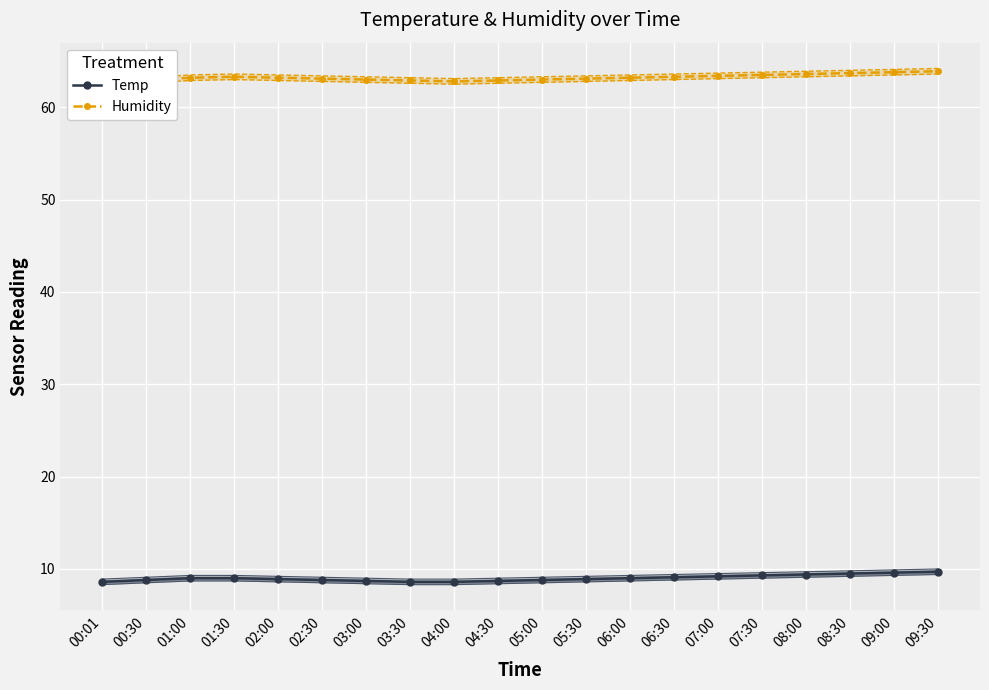

Which has a higher value, 05:30 or 00:01?

05:30